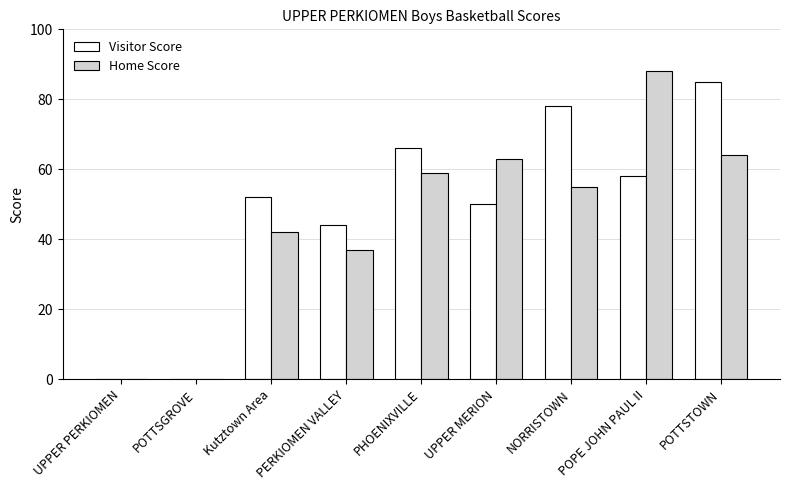

At which category is the sum across all series the highest?

POTTSTOWN